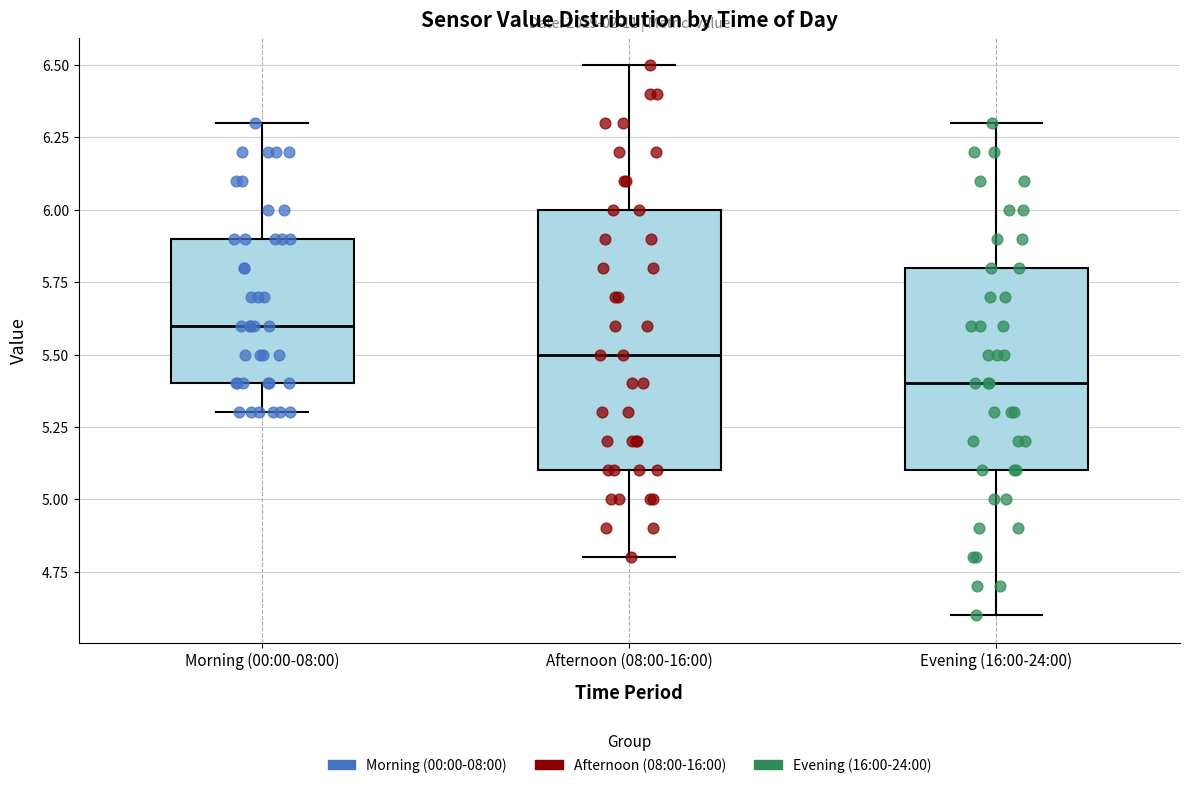

Which box has the highest median line?

Morning (00:00-08:00)